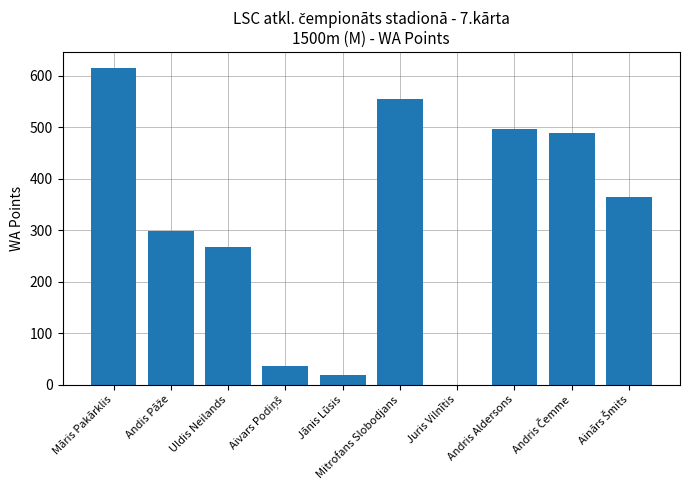

What is the change in value from Māris Pakārklis to Jānis Lūsis?

-597